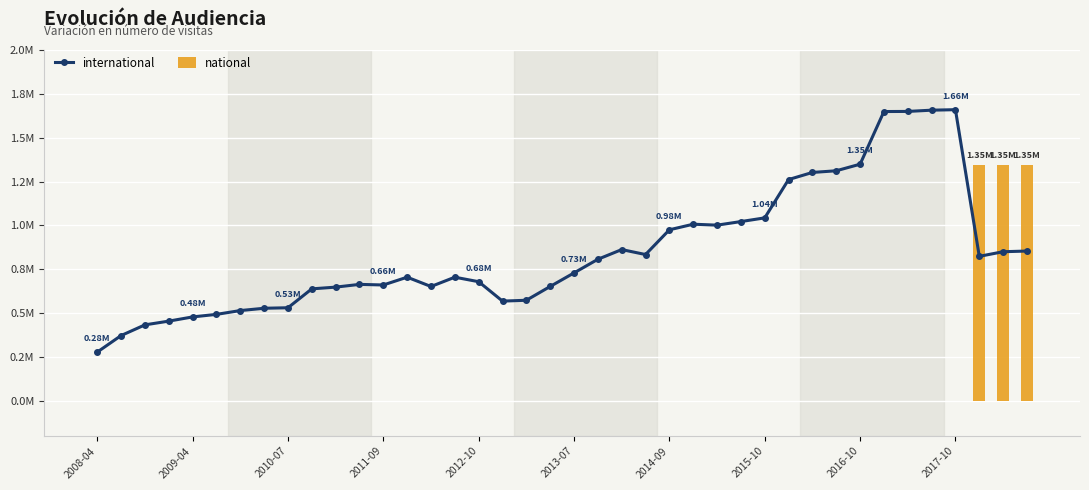

True or false: international has a value of 679326 at 2012-10.

True